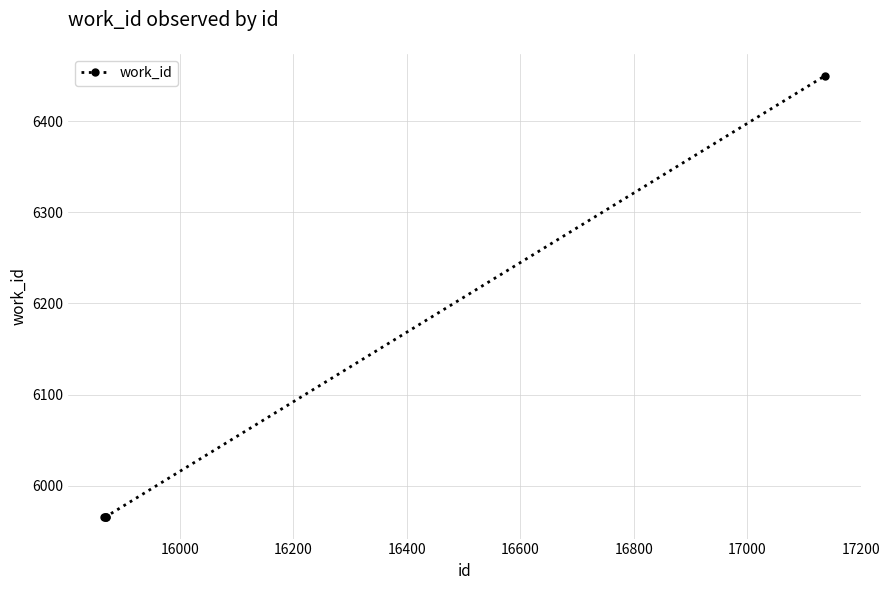

What is the smallest value displayed?

5966